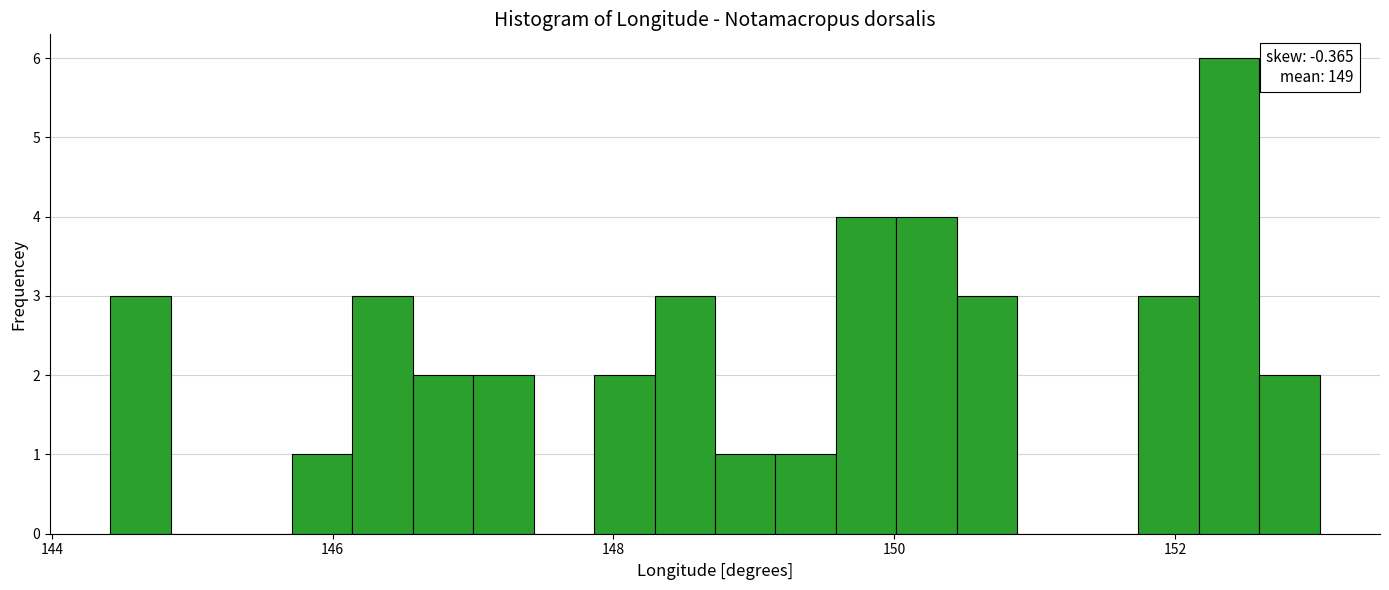

Read against the x-axis, roughly where is the centre of the tallest bar?

152.4